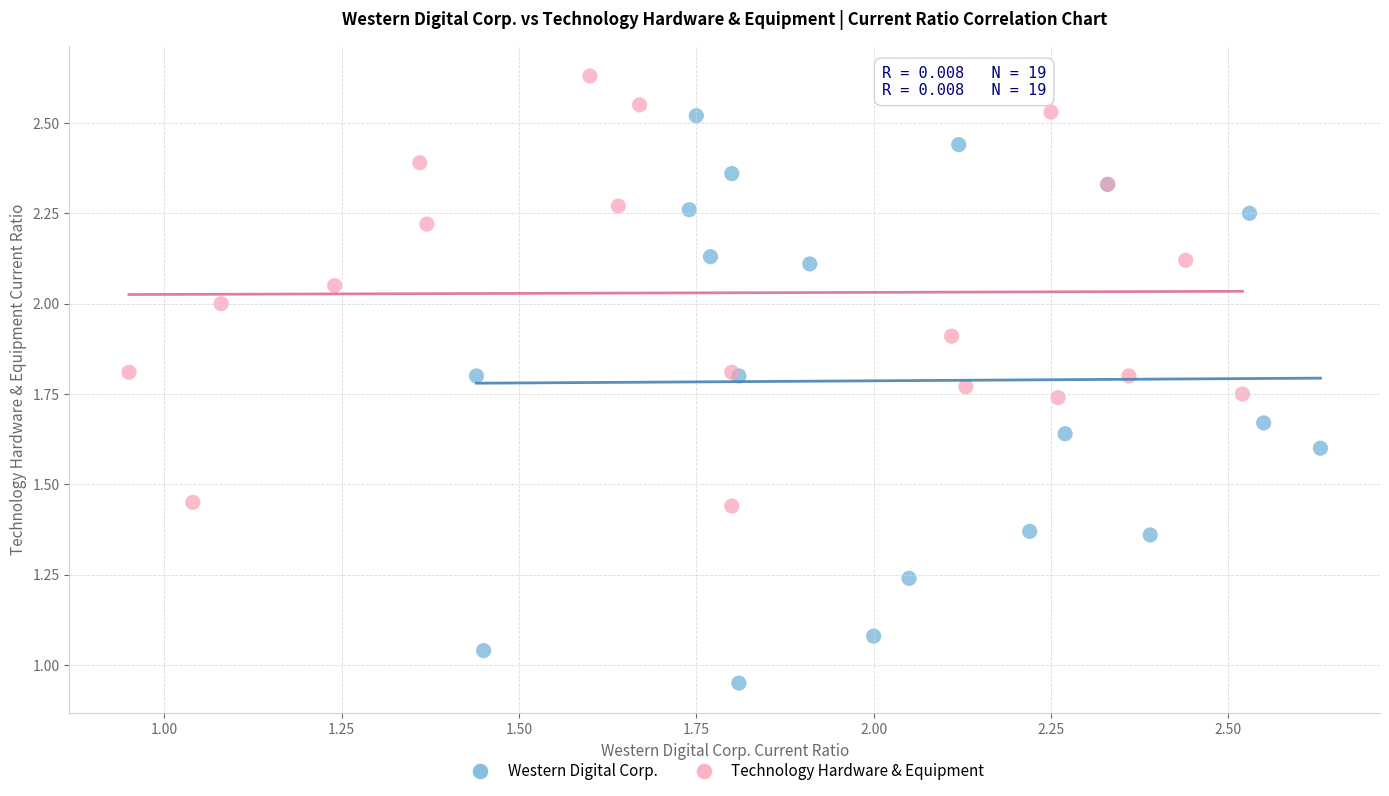

What are all the series names shown in the legend?

Western Digital Corp., Technology Hardware & Equipment